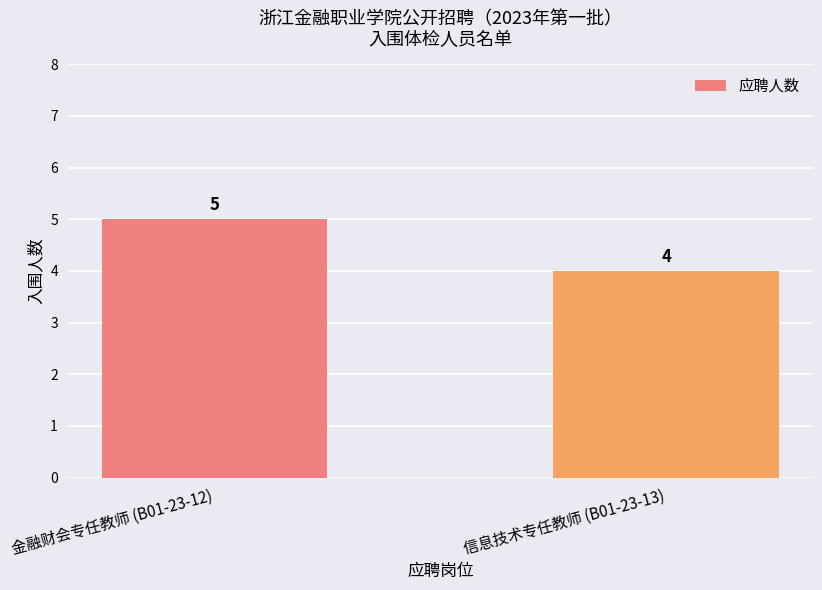

What is the label of the 1st bar from the right?

信息技术专任教师 (B01-23-13)